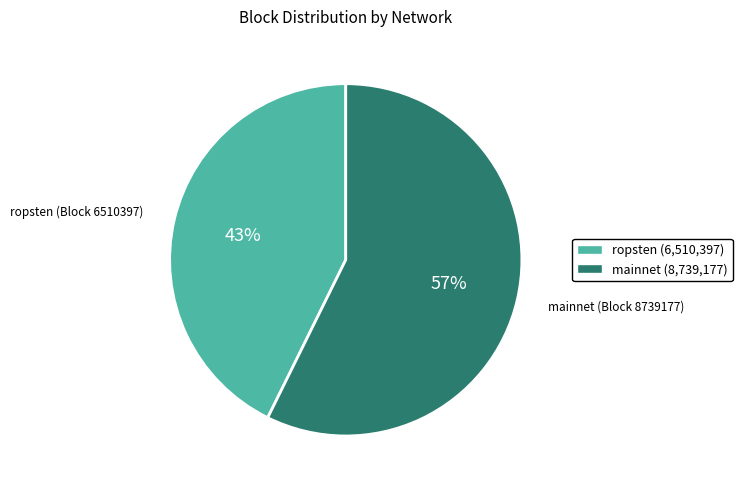

Does any single category account for the majority?

Yes